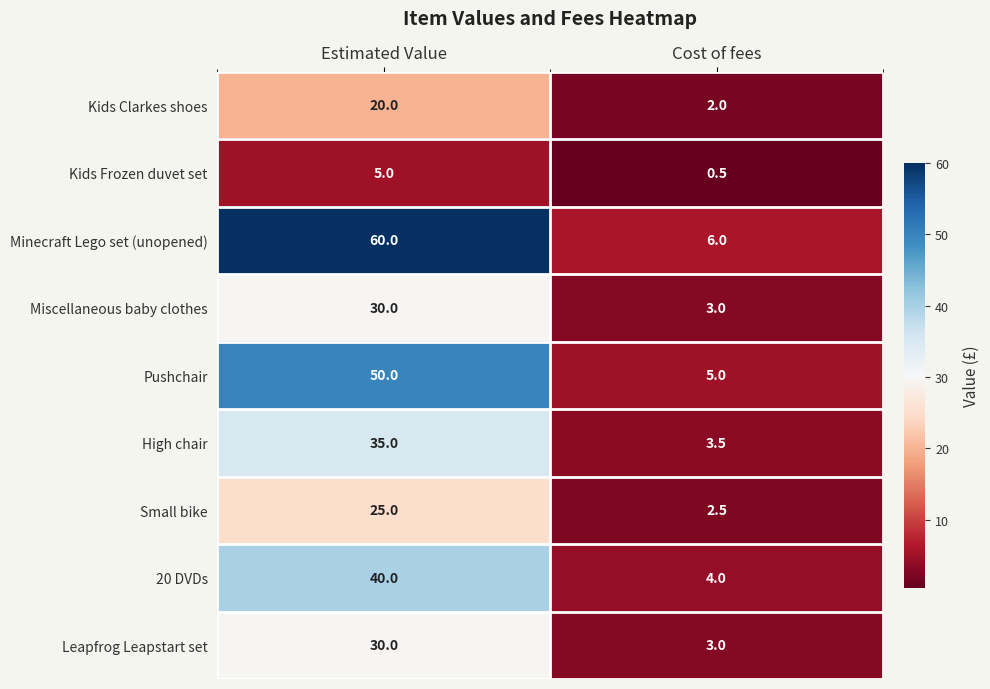

Which label corresponds to the smallest value in the chart?

Cost of fees